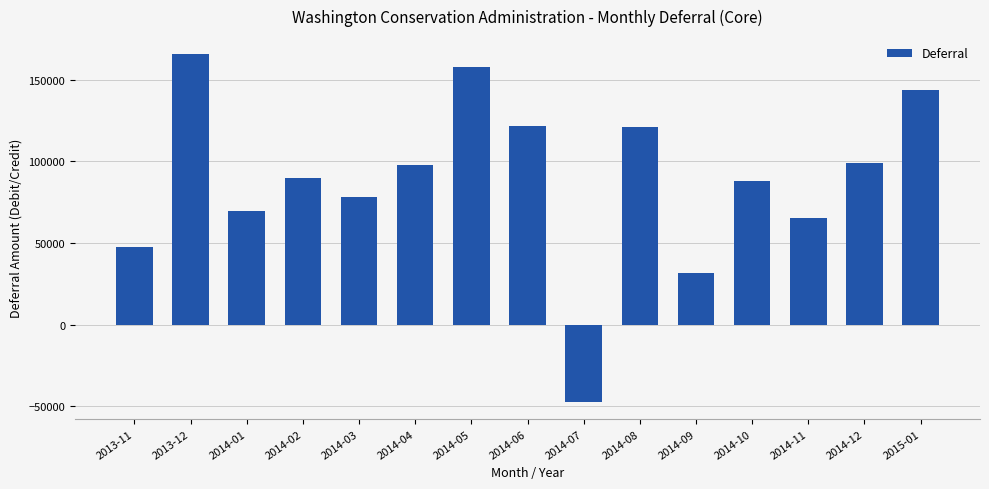

What position from the left is 2014-12?

14